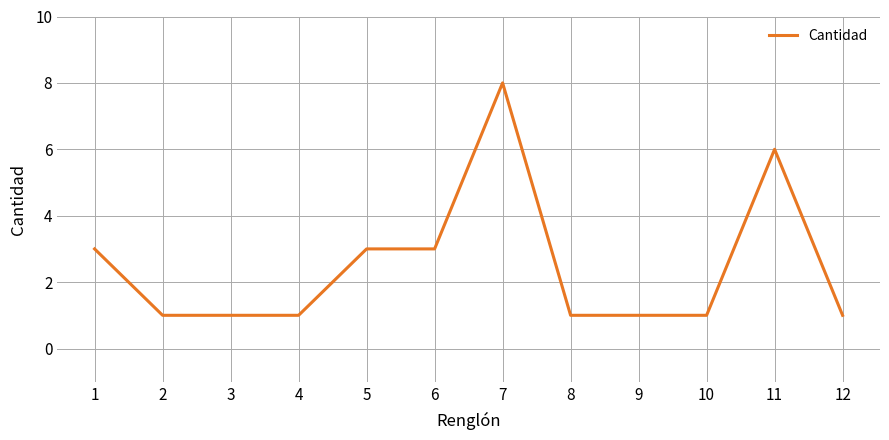

Read the value at 3.

1